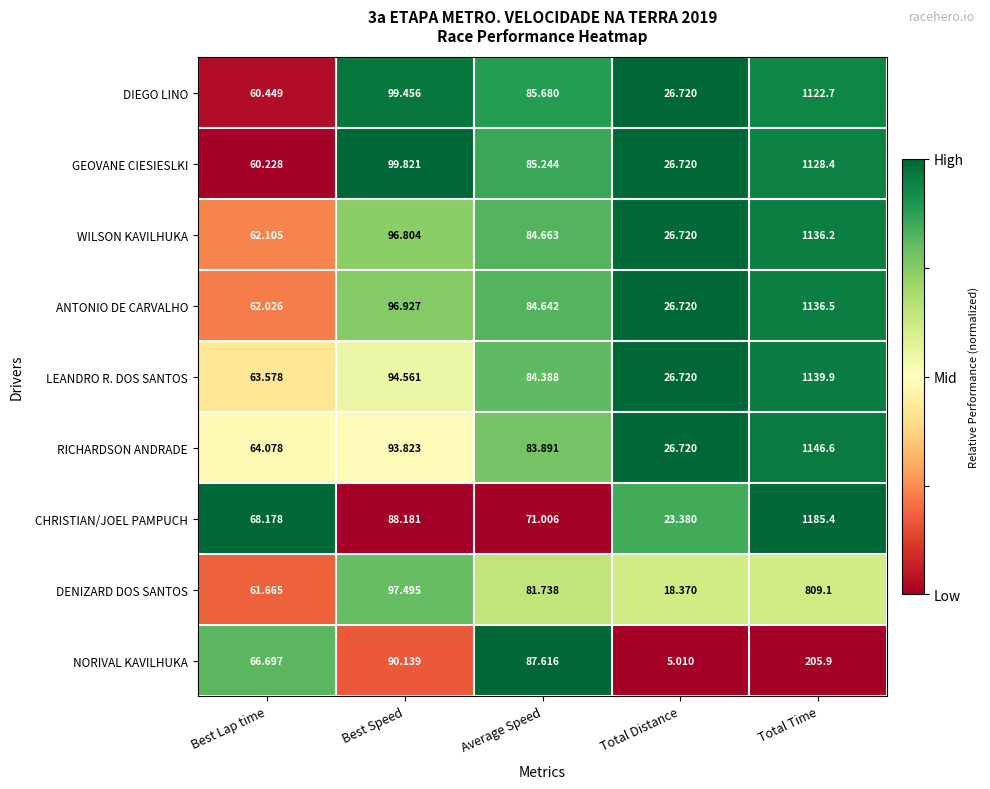

At which label does RICHARDSON ANDRADE reach its peak?

Total Time